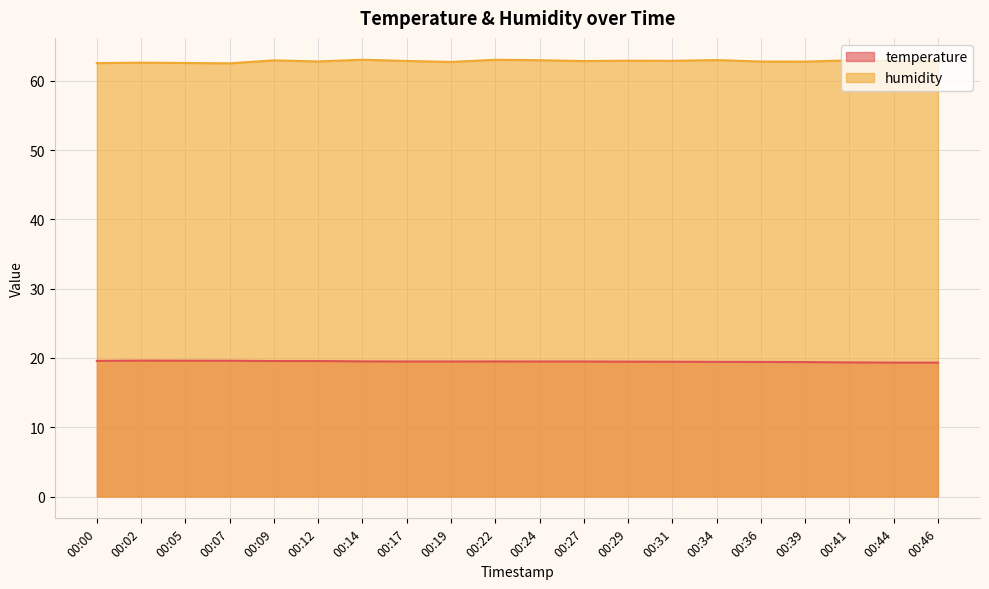

What is the value of the humidity point at the 7th from the left?

63.0